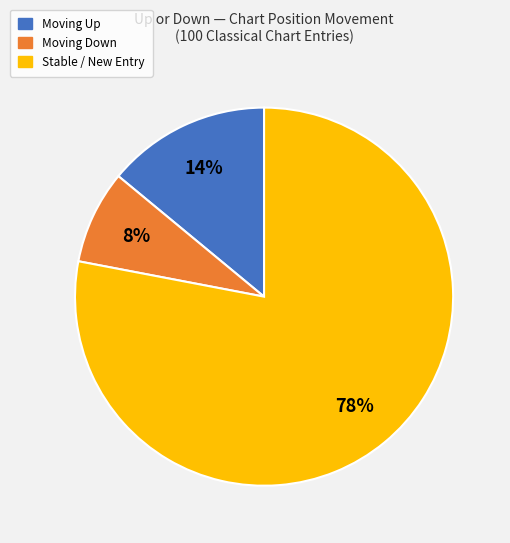

Count the number of slices in the pie.

3